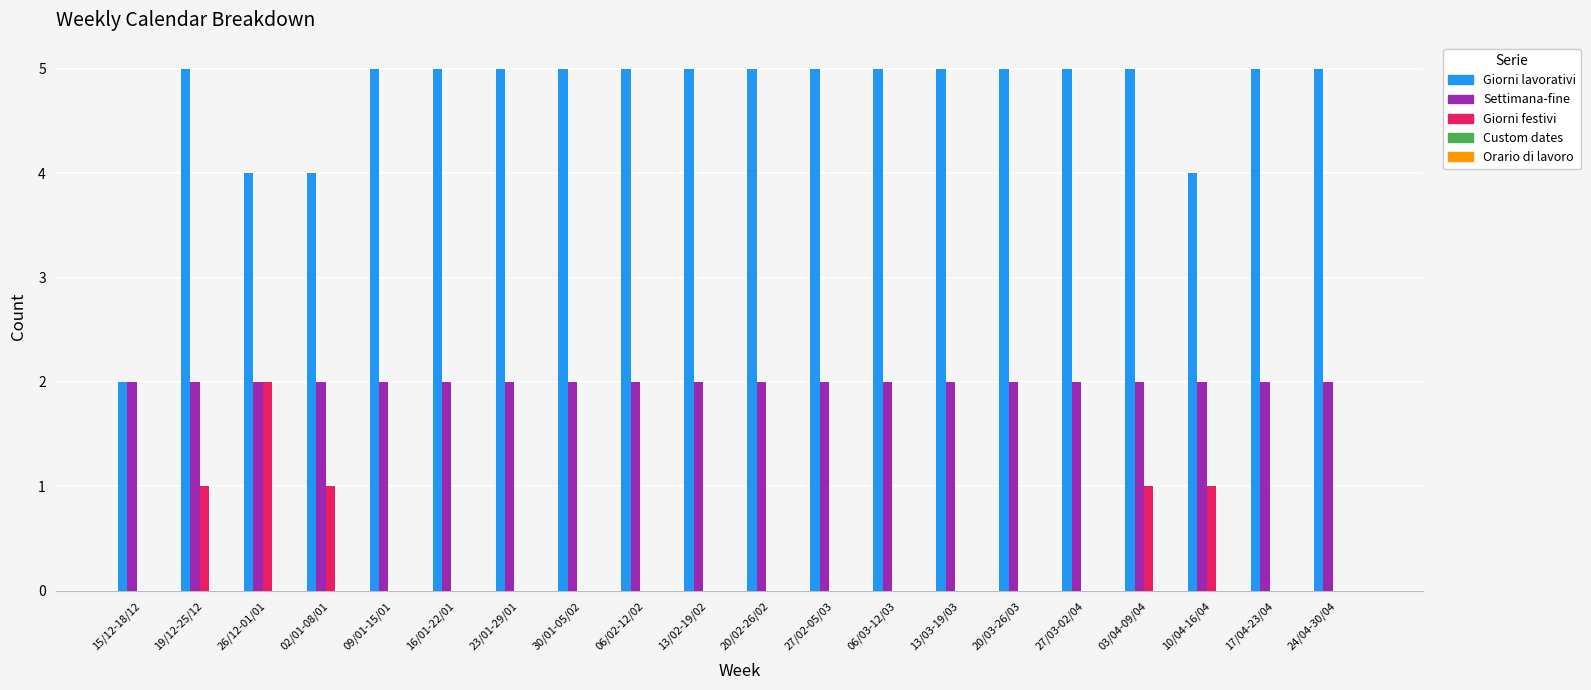

What is the greatest value displayed?

5